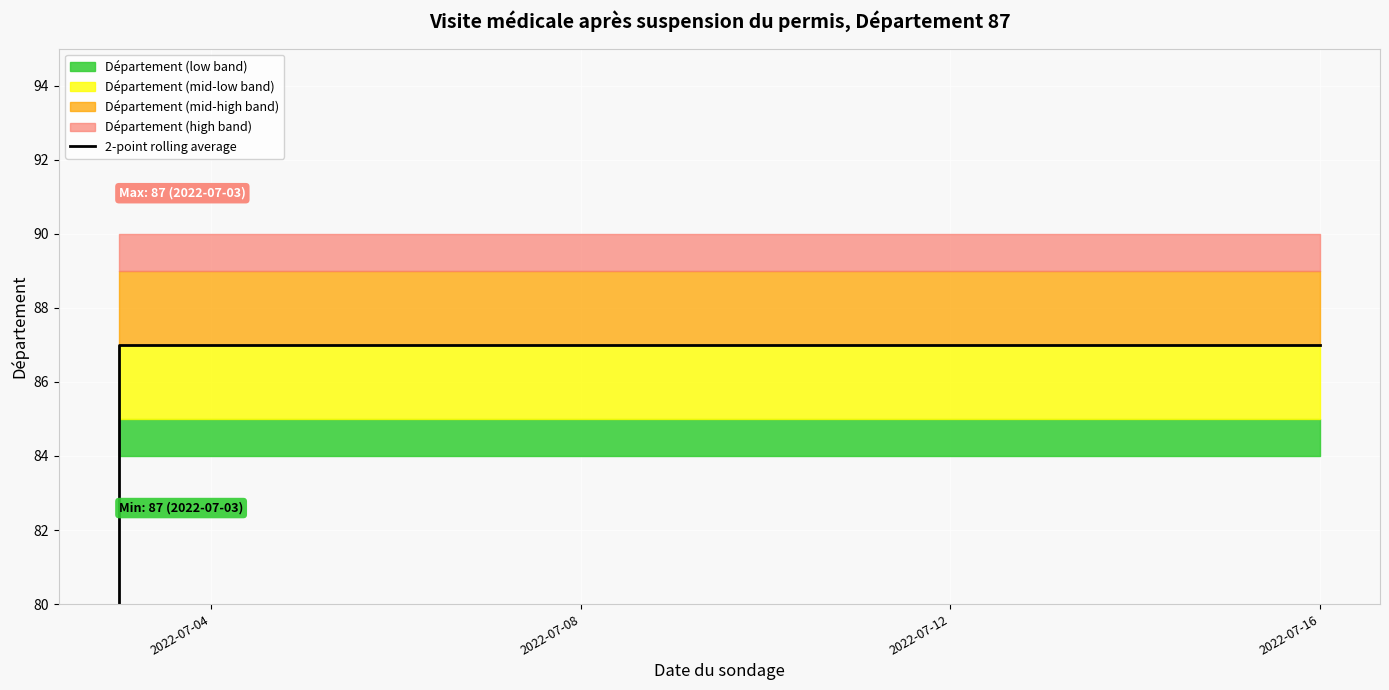

Is this an area chart (filled region under the line)?

No